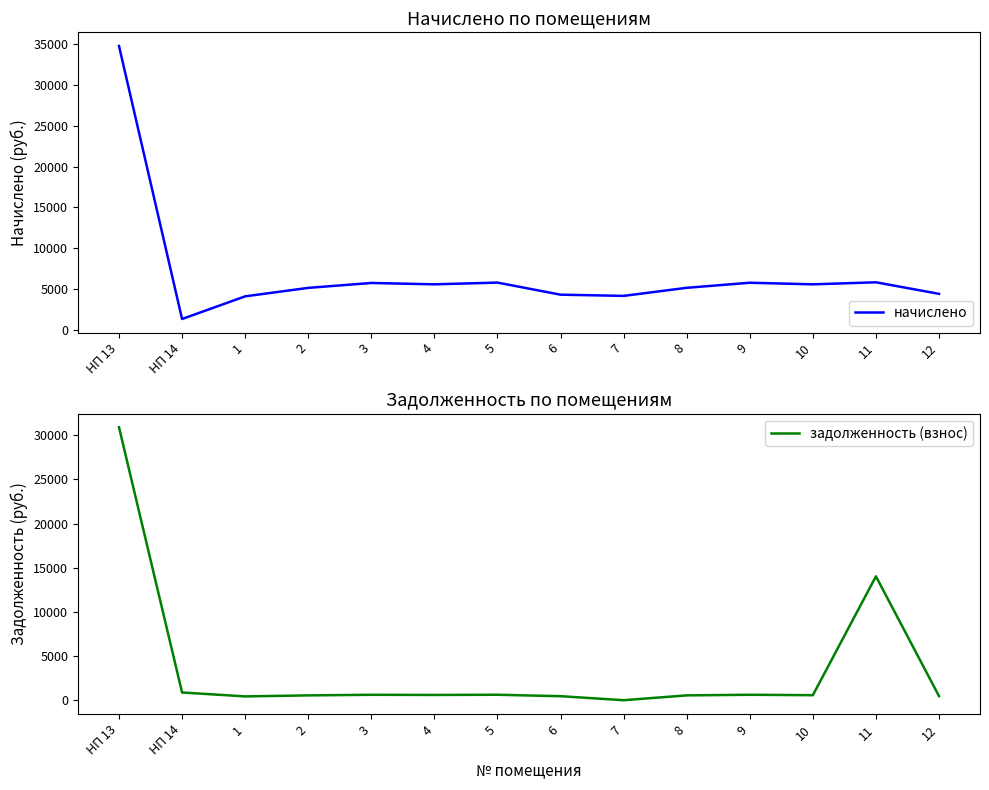

List the series in order of their peak value, highest first.

начислено, задолженность (взнос)